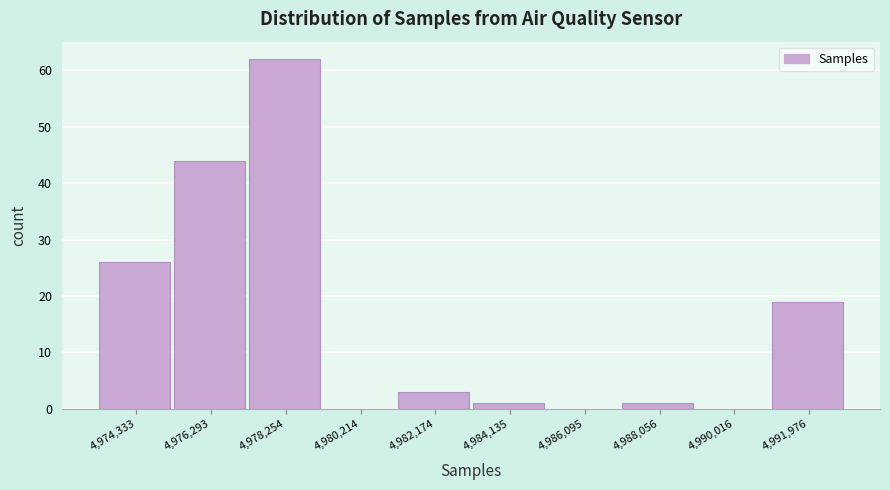

What is the height of the bar covering 4987000 to 4989000 on the x-axis? Neither the bar edges nor the heights are printed on the chart, so give them approximately, as read against the axes.

1